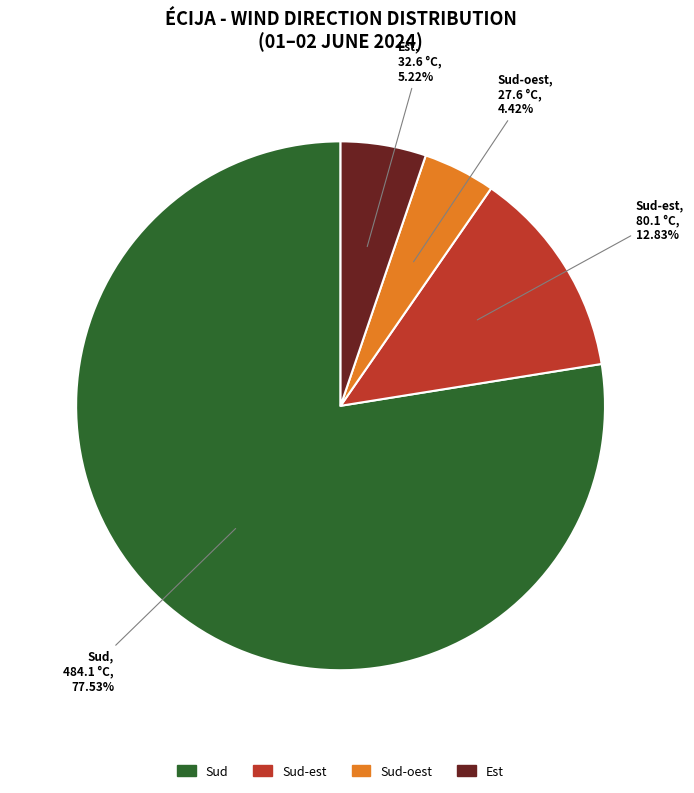

Is there any slice that represents more than half of the pie?

Yes